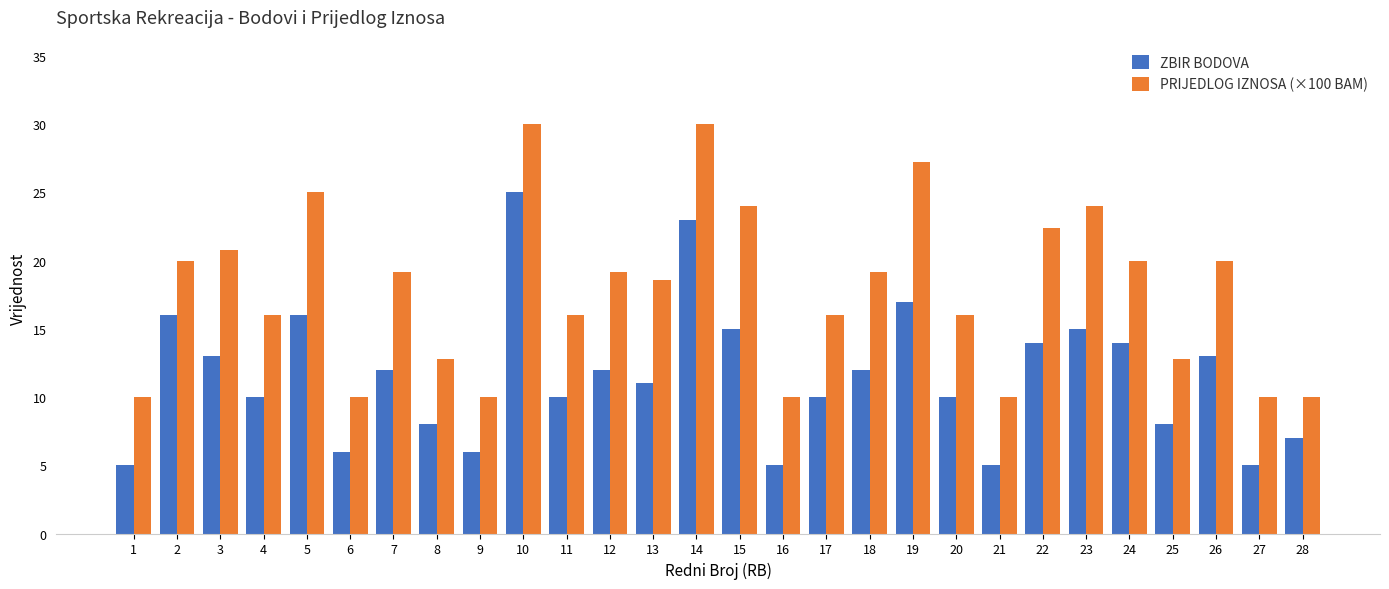

Reading left to right, extract all data points from this chart.

ZBIR BODOVA: 5.0	16.0	13.0	10.0	16.0	6.0	12.0	8.0	6.0	25.0	10.0	12.0	11.0	23.0	15.0	5.0	10.0	12.0	17.0	10.0	5.0	14.0	15.0	14.0	8.0	13.0	5.0	7.0
PRIJEDLOG IZNOSA (×100 BAM): 10.0	20.0	20.8	16.0	25.0	10.0	19.2	12.8	10.0	30.0	16.0	19.2	18.6	30.0	24.0	10.0	16.0	19.2	27.2	16.0	10.0	22.4	24.0	20.0	12.8	20.0	10.0	10.0